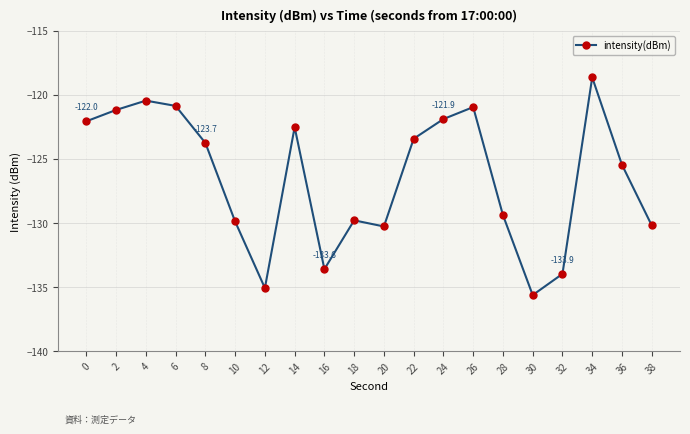

What is the greatest value displayed?

-118.6